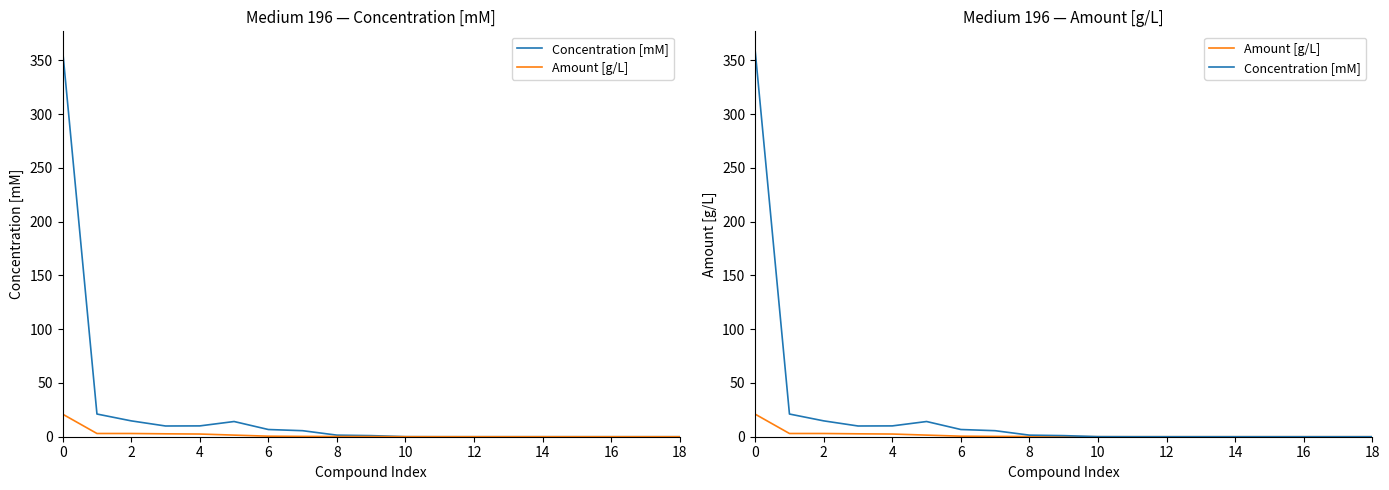

What is the value of the Concentration [mM] point at the 5th from the left?

10.1